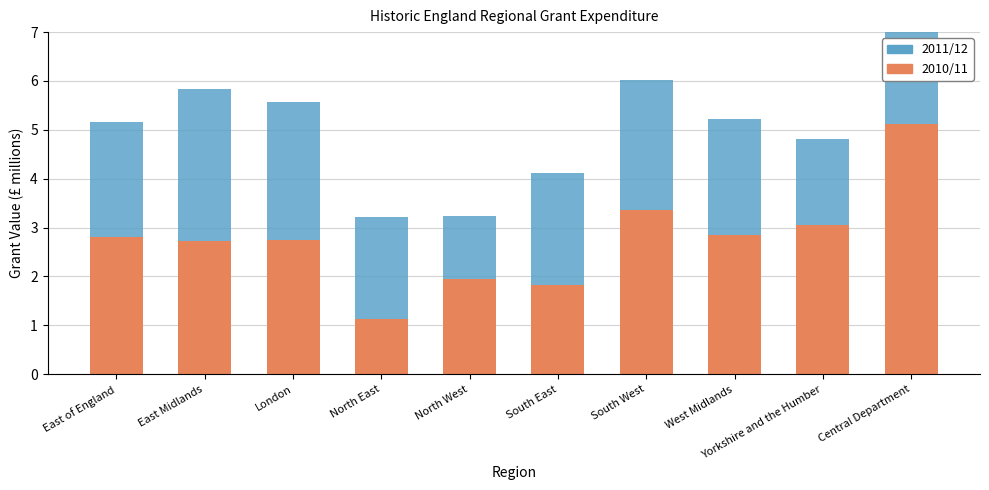

What is the difference between the maximum and minimum values in the 2011/12 series?

3.3